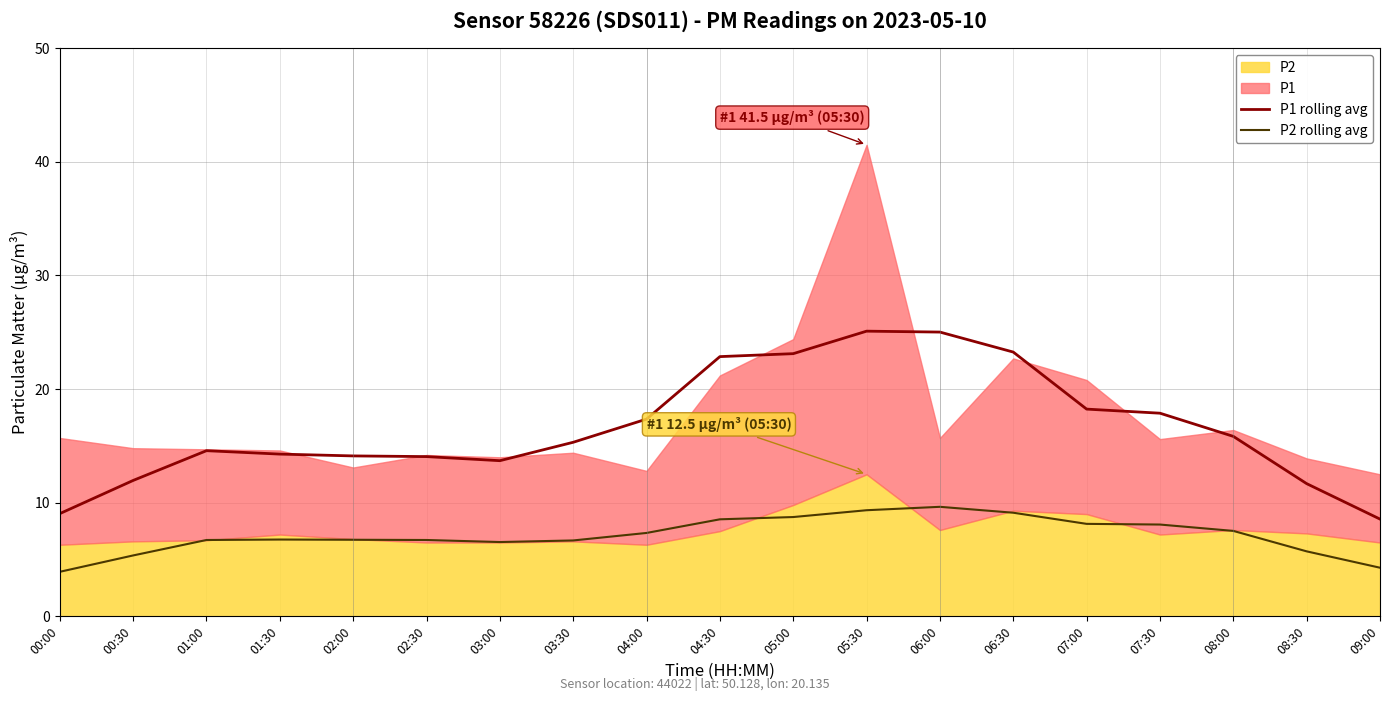

What position from the right is 00:30?

18